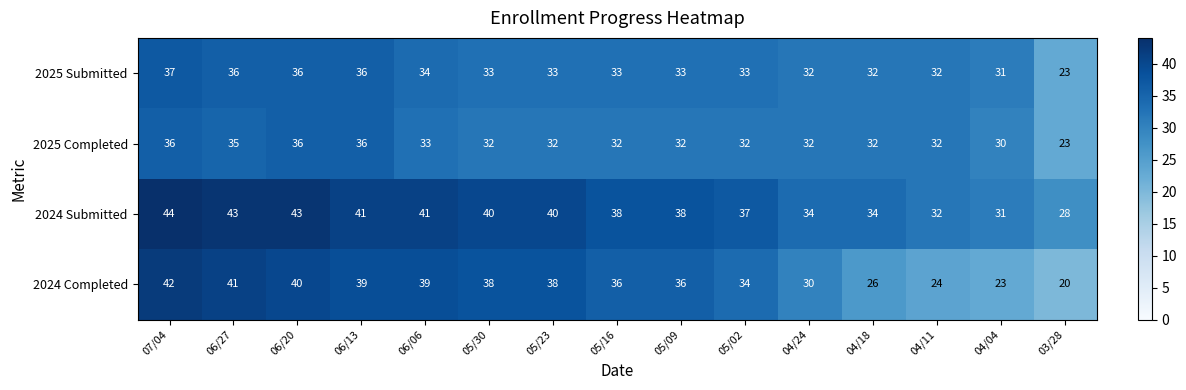

Rank the series by their maximum value, from lowest to highest.

2025 Completed, 2025 Submitted, 2024 Completed, 2024 Submitted